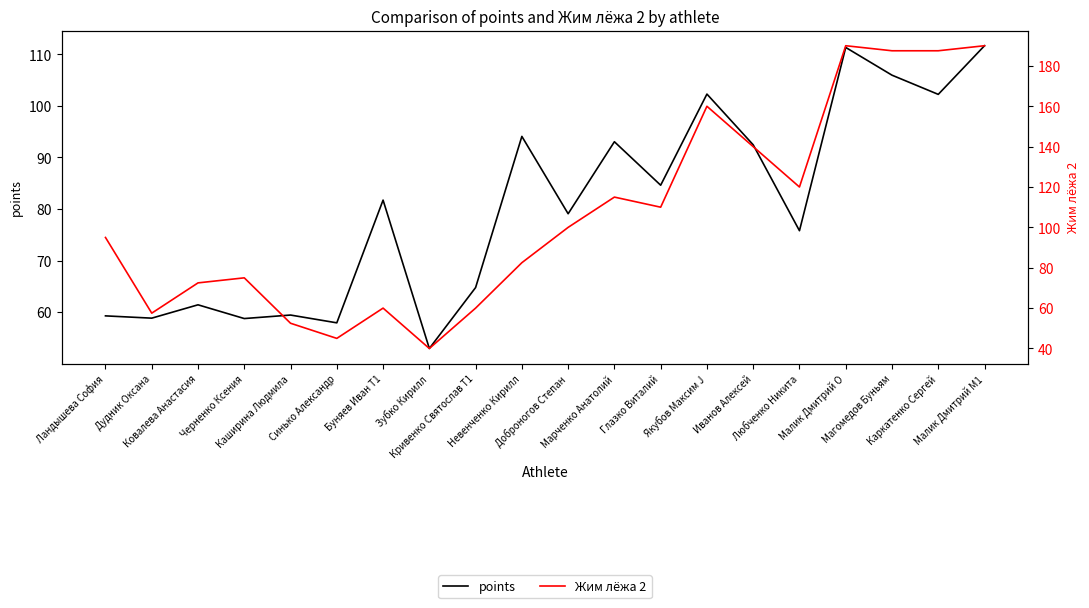

List the series in order of their peak value, lowest first.

points, Жим лёжа 2